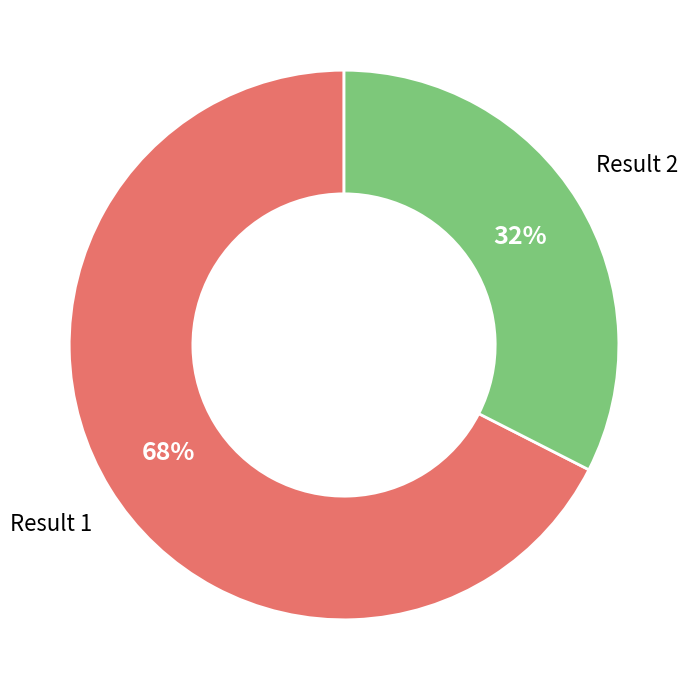

Is there a majority slice in this chart?

Yes